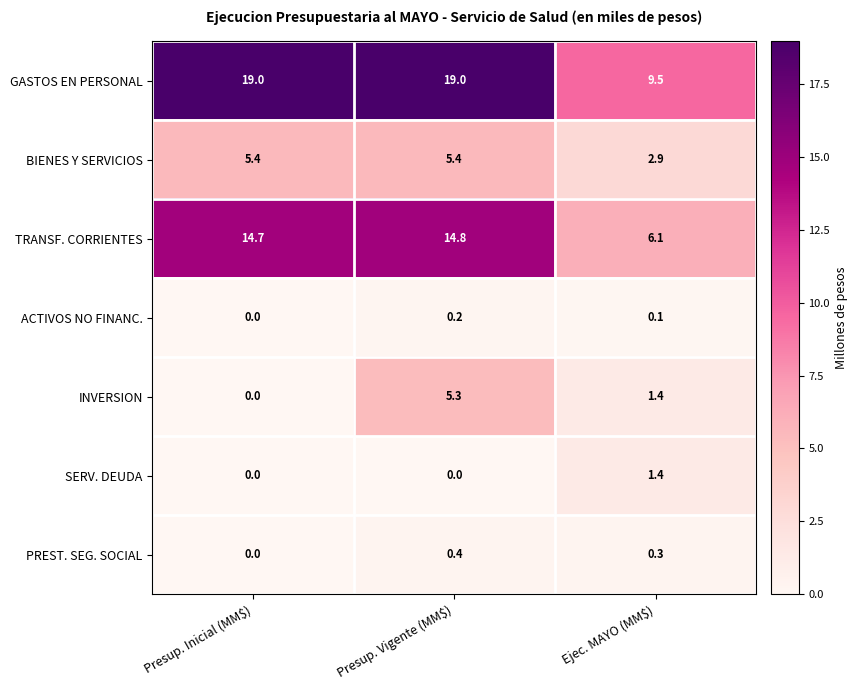

What is the total value across all series at Presup. Vigente (MM$)?

45.1